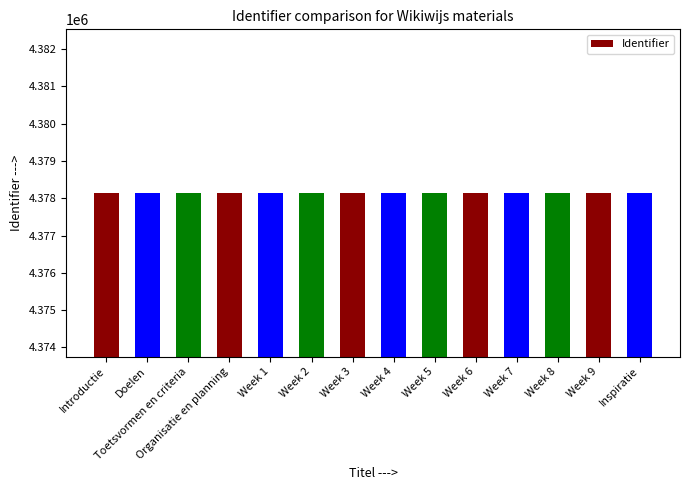

The value at Week 7 is 4378149. True or false?

True